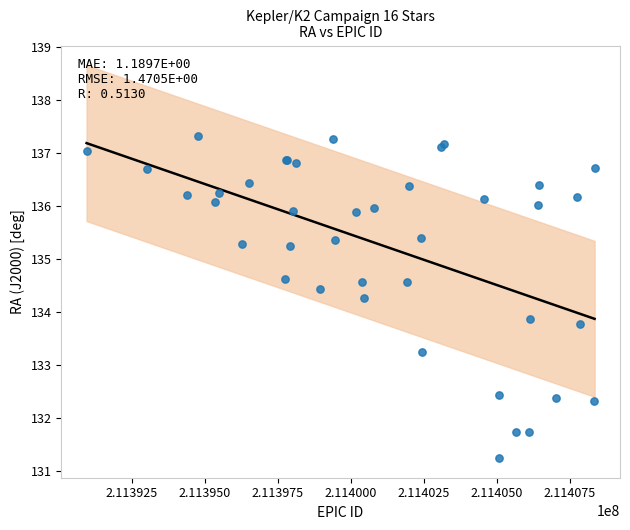

What Y value in the scatter plot is closest to 134?

133.9